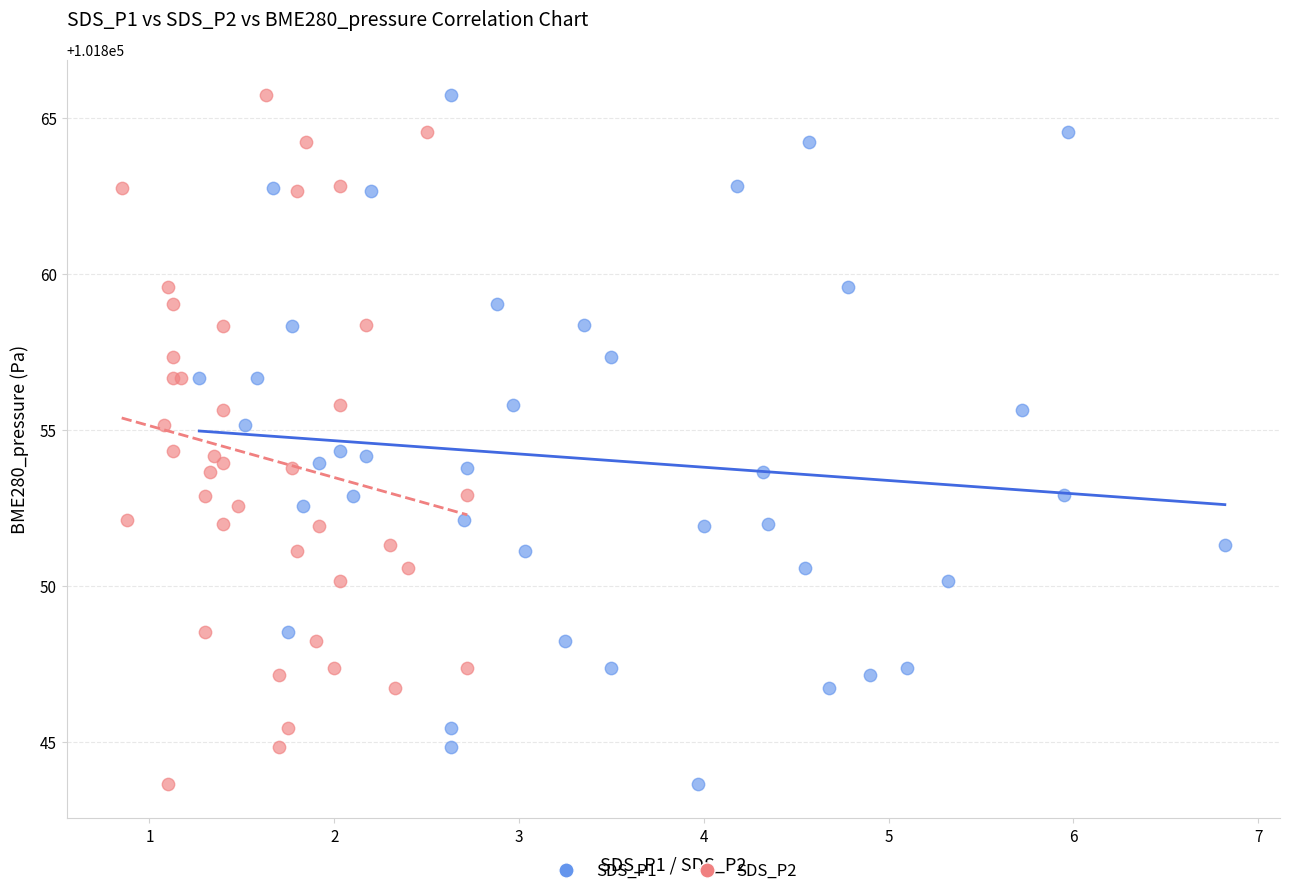

What are all the series names shown in the legend?

SDS_P1, SDS_P2